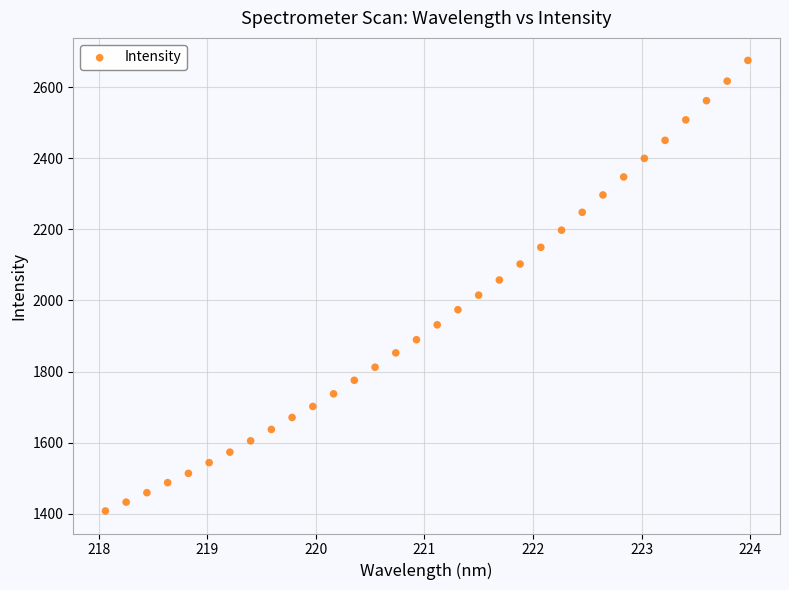

What is the range of X values (max minus min)?

5.9